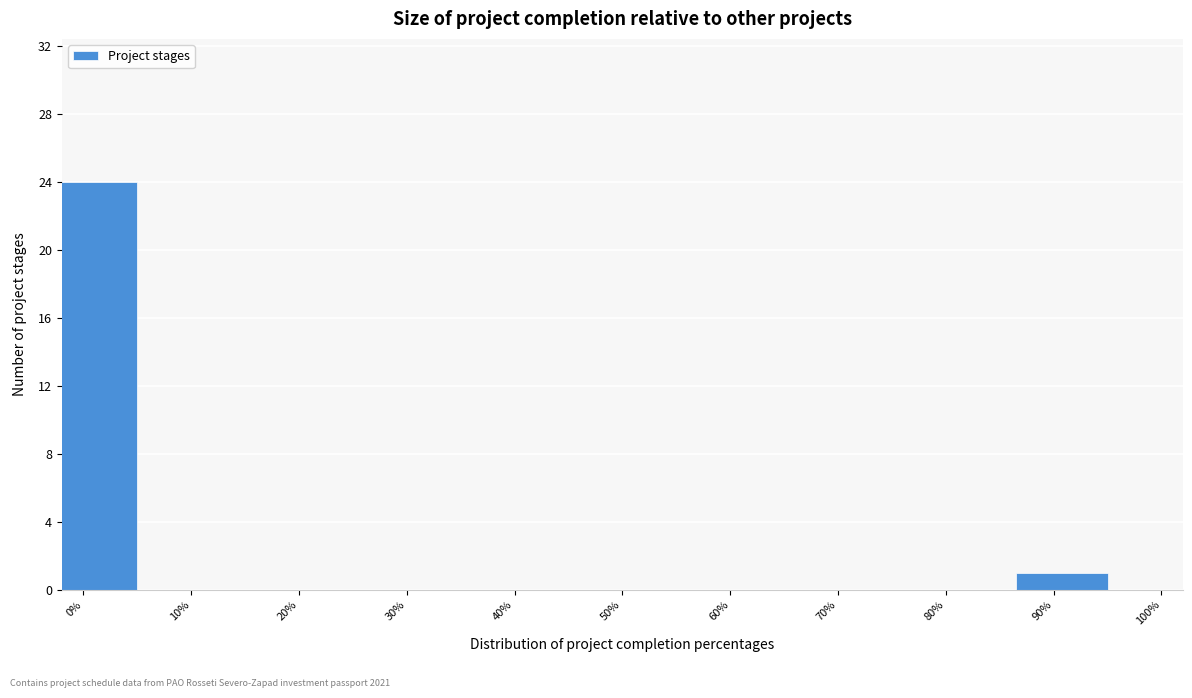

Reading right to left, what are all the values shown in this chart?

90%=1	80%=0	70%=0	60%=0	50%=0	40%=0	30%=0	20%=0	10%=0	0%=24